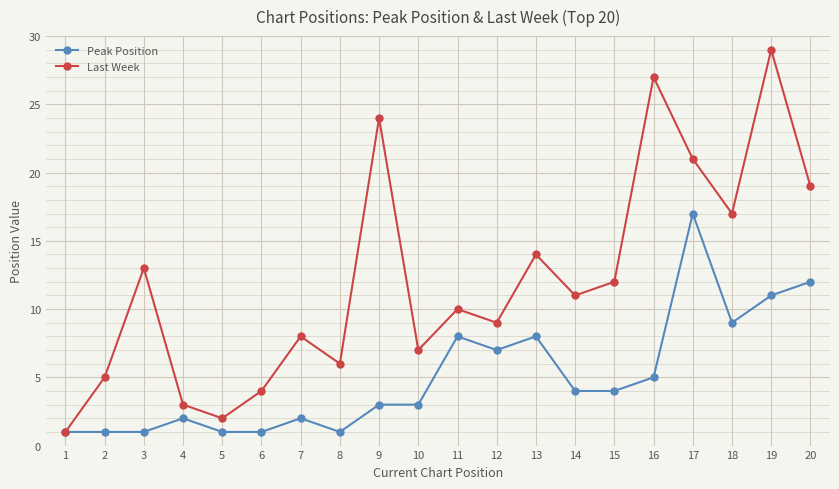

How many lines are shown in the chart?

2